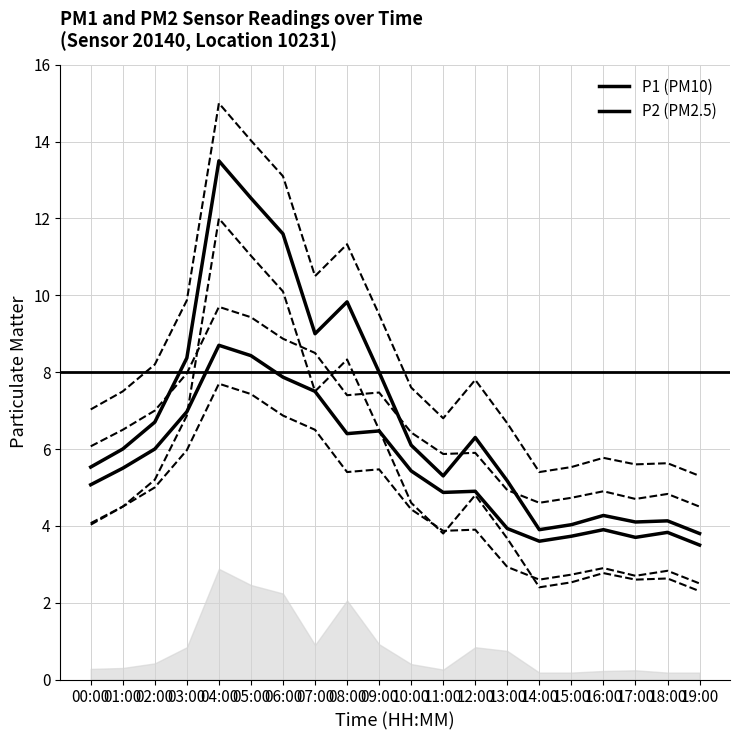

What is the lowest value of the P1 upper series?

5.3